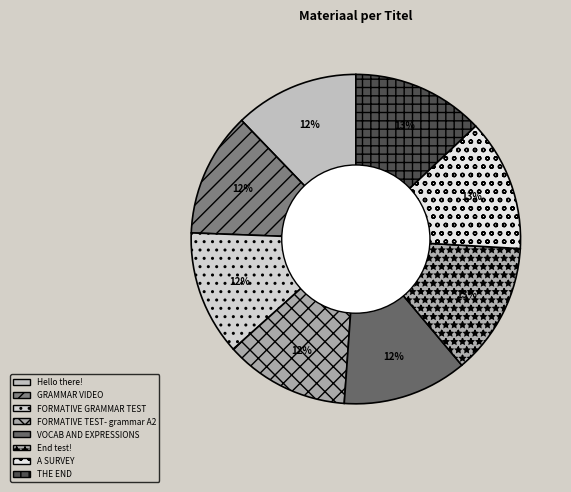

How many segments does this pie chart have?

8